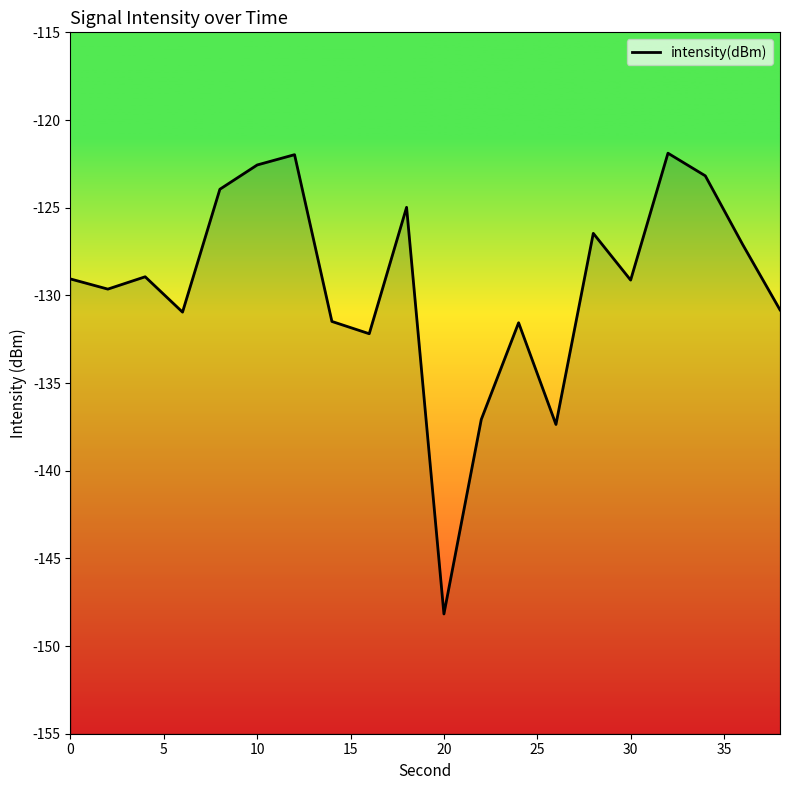

What is the smallest value displayed?

-148.2